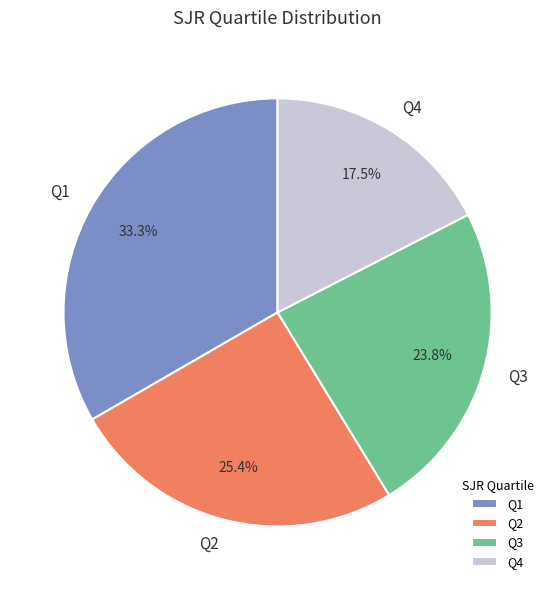

Does Q3 represent more than half of the total?

No